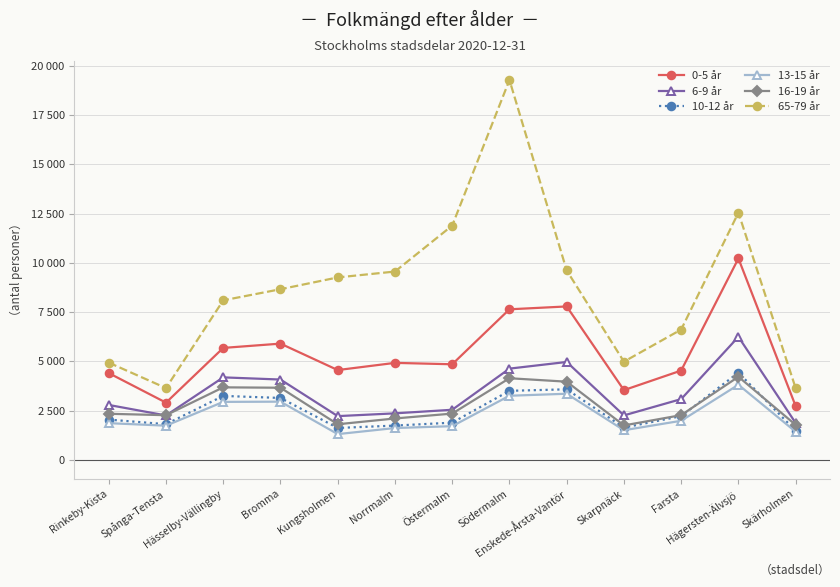

Where is the first local maximum for 0-5 år?

Bromma